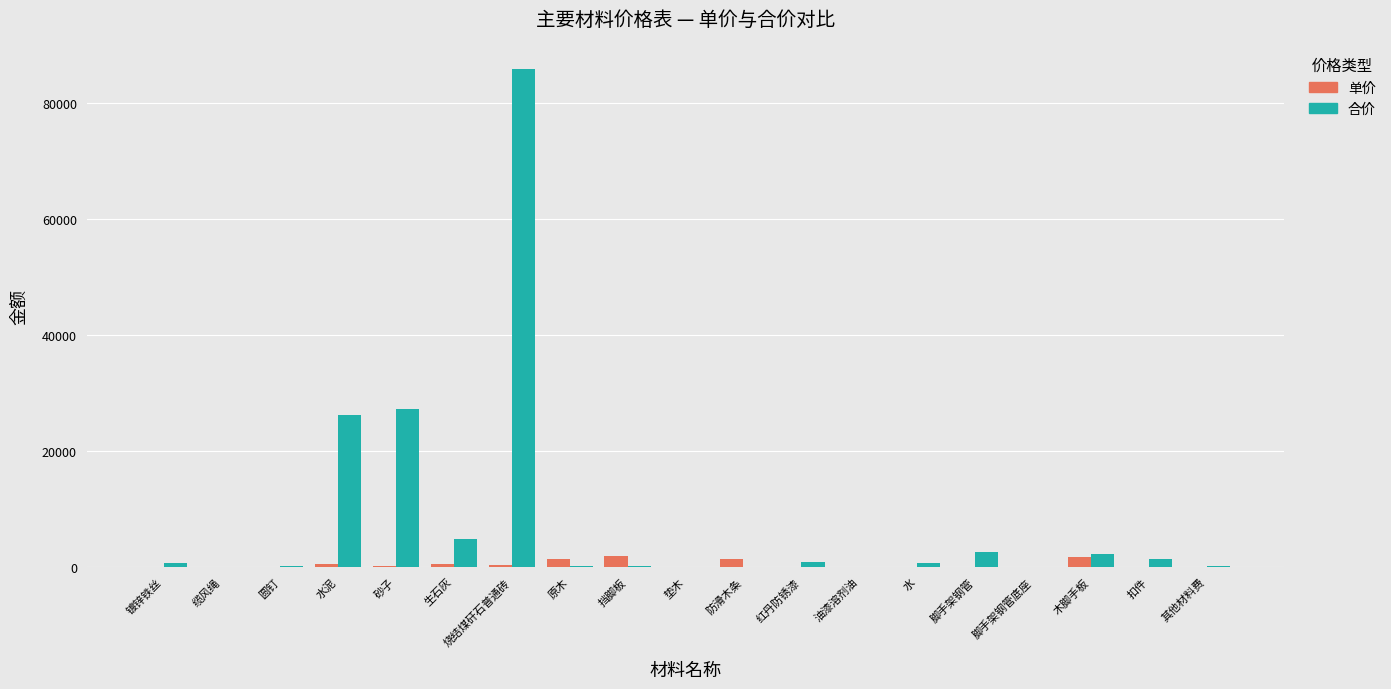

Which category has the highest value across all series?

烧结煤矸石普通砖